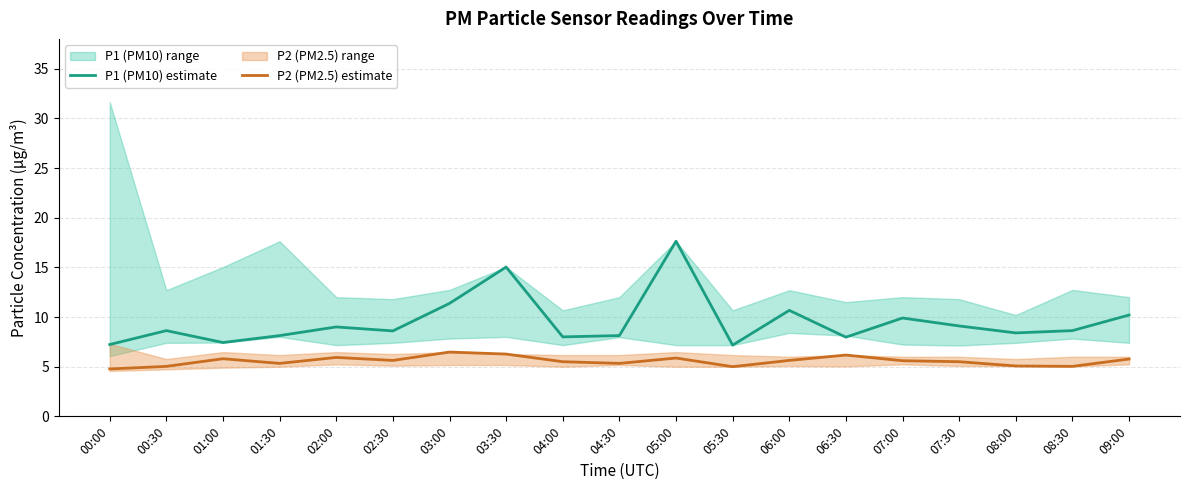

Reading right to left, list all the values displayed in this chart.

P1 (PM10) estimate: 10.2	8.6	8.4	9.1	9.9	8.0	10.7	7.2	17.6	8.1	8.0	15.0	11.4	8.6	9.0	8.1	7.4	8.6	7.2
P2 (PM2.5) estimate: 5.8	5.0	5.1	5.5	5.6	6.2	5.6	5.0	5.9	5.3	5.5	6.3	6.5	5.6	5.9	5.3	5.8	5.0	4.8